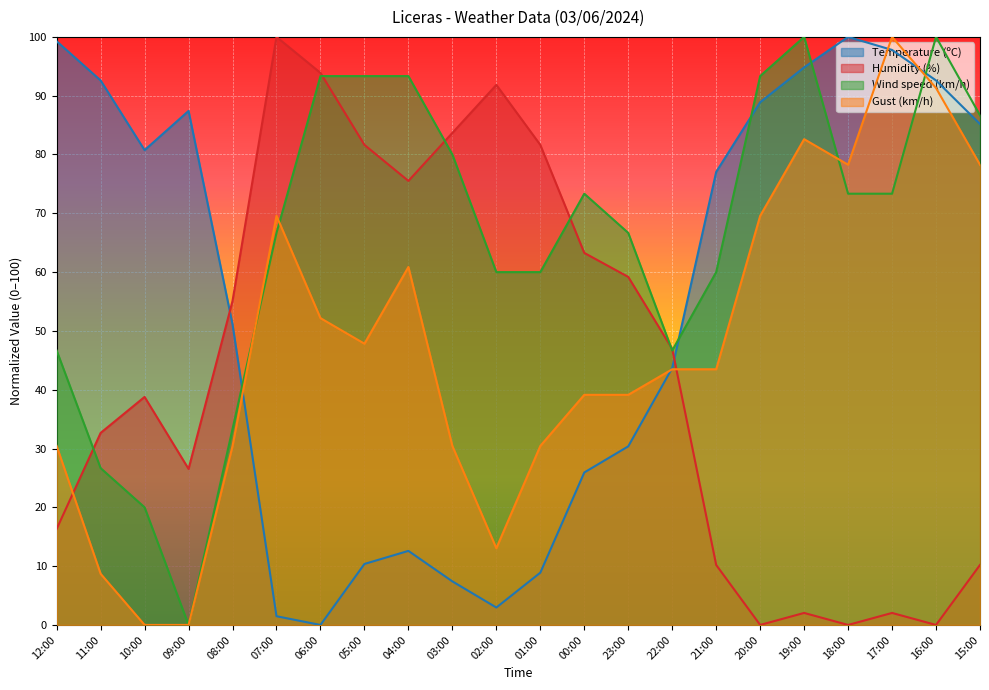

In Humidity (%), how many points are higher than both neighbors (excluding endpoints)?

5